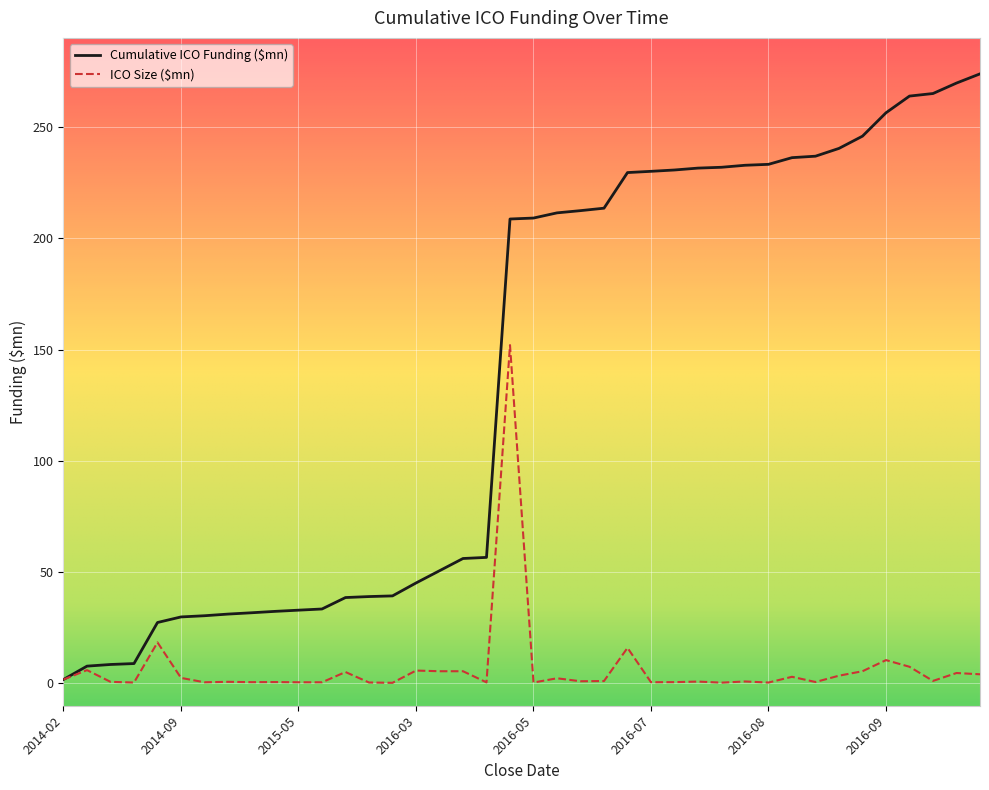

Which series has the largest range (max minus min)?

Cumulative ICO Funding ($mn)